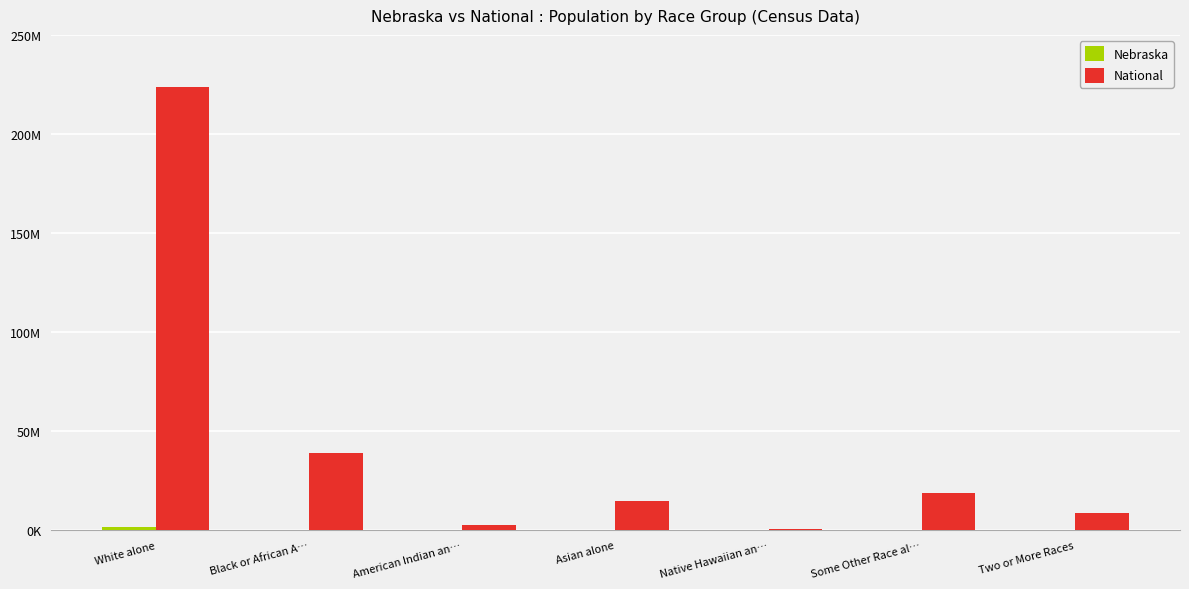

Which series has the largest total across all categories?

National